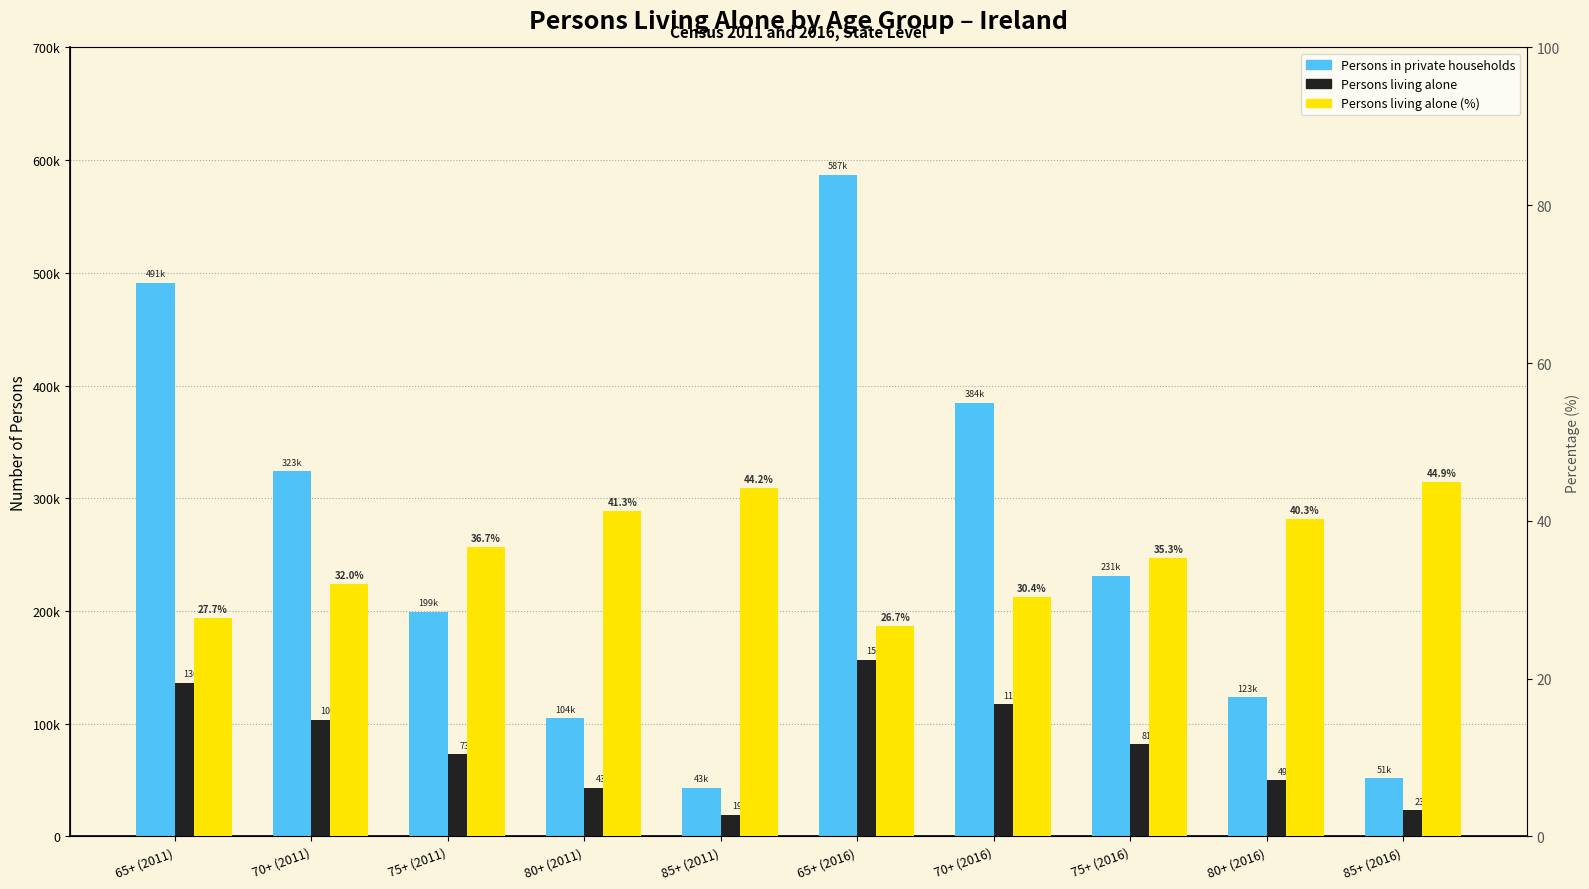

What is the total value across all series at 70+ (2016)?

502143.4